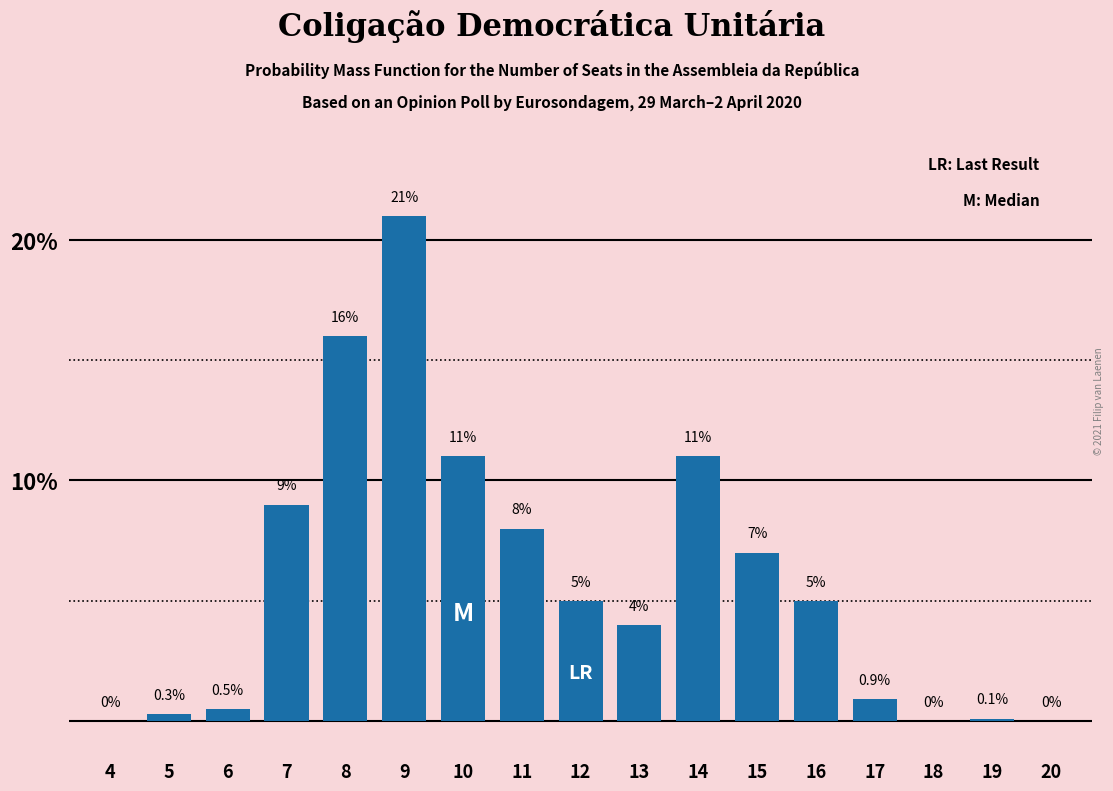

Reading right to left, what are all the values shown in this chart?

20=0.0	19=0.1	18=0.0	17=0.9	16=5.0	15=7.0	14=11.0	13=4.0	12=5.0	11=8.0	10=11.0	9=21.0	8=16.0	7=9.0	6=0.5	5=0.3	4=0.0